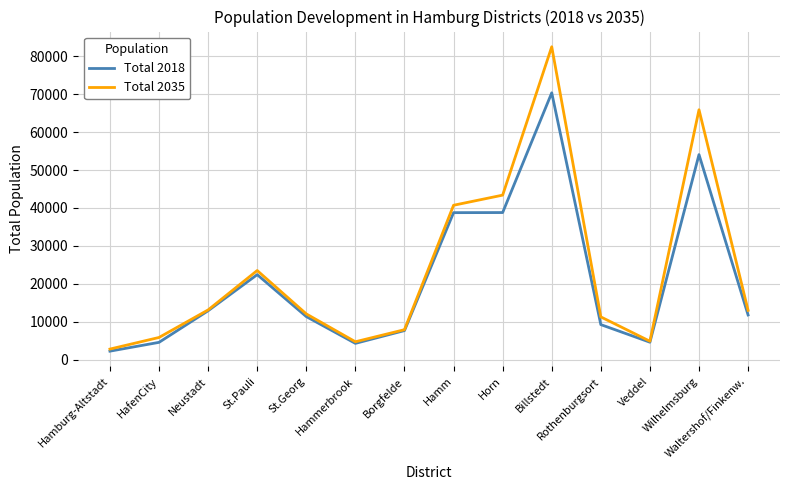

In Total 2035, how many points are higher than both neighbors (excluding endpoints)?

3